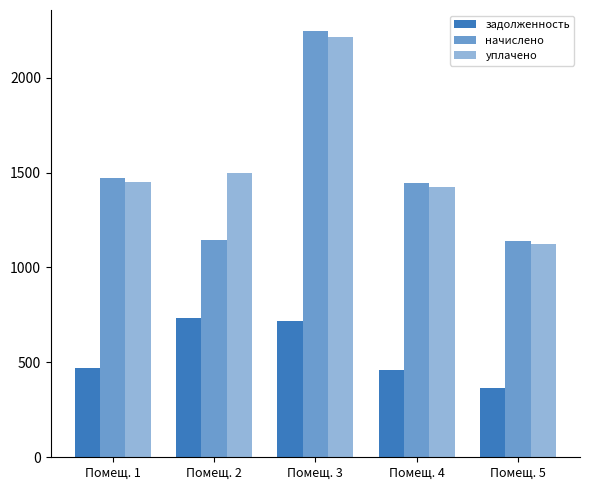

What is the difference between the maximum and minimum values in the задолженность series?

369.1